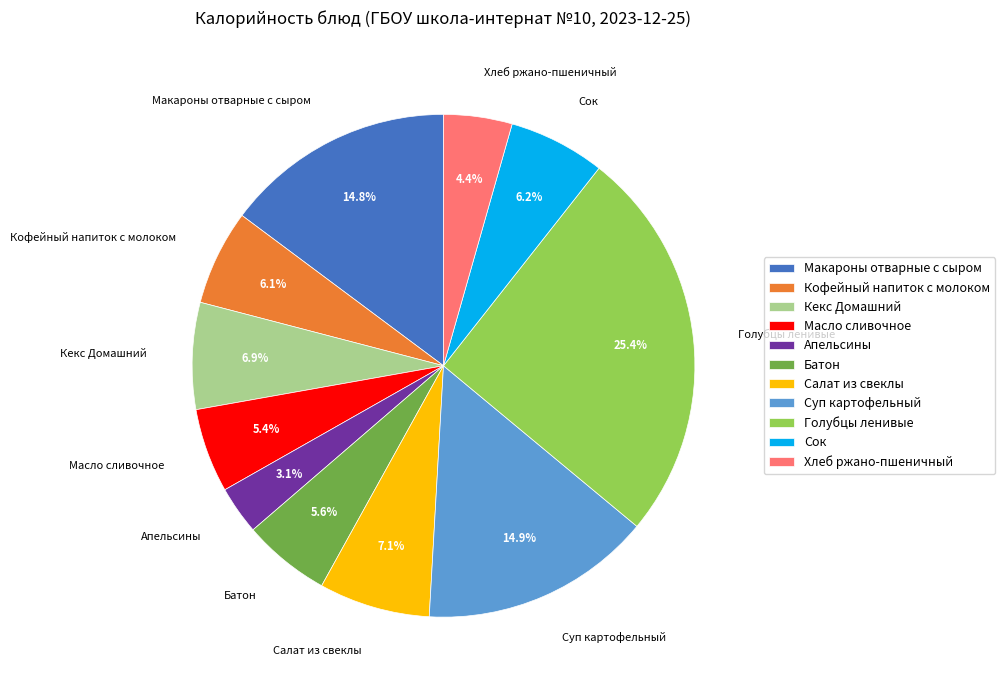

The Салат из свеклы slice represents 7% of the pie. True or false?

True